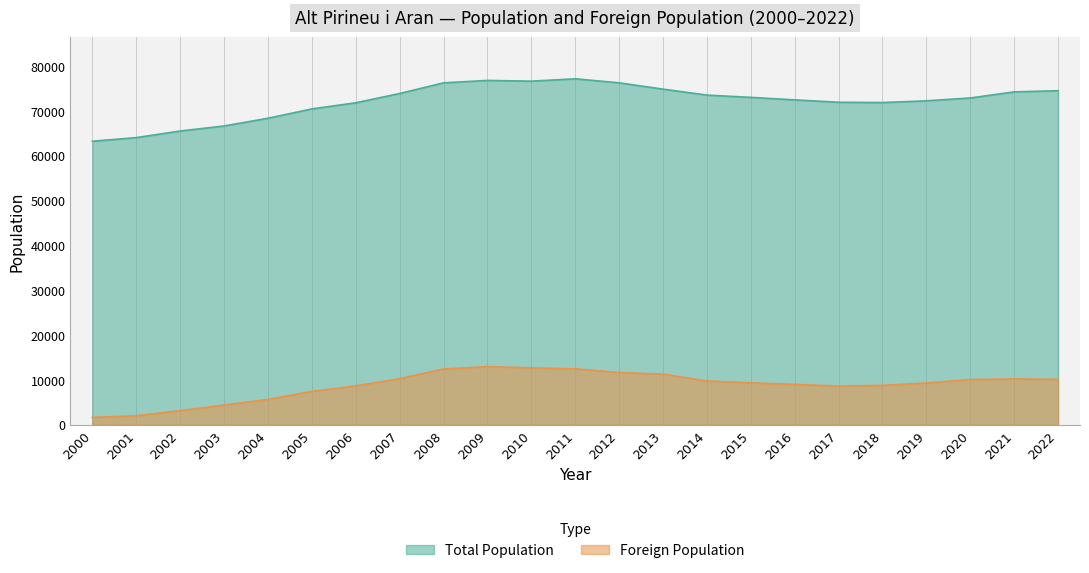

What value does the Total Population series have at 2006, to the nearest 10?

71840